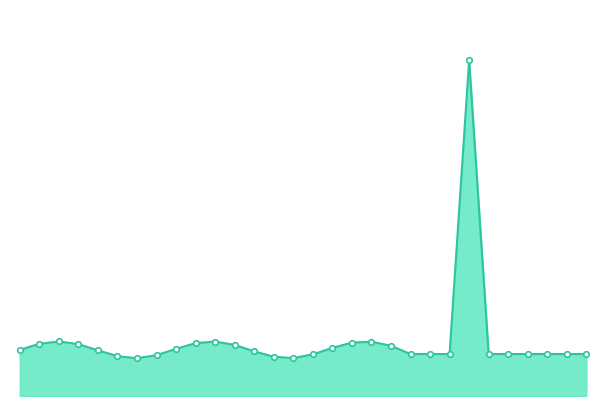

Does the chart have visible grid lines?

No